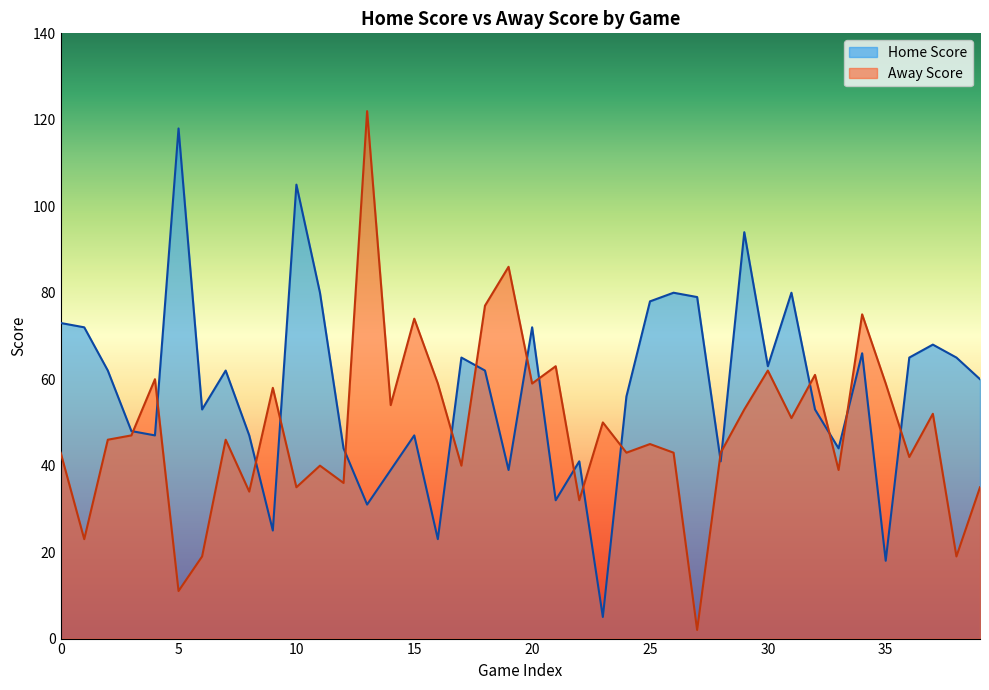

What value does the Home Score series have at 14, to the nearest 50?

50